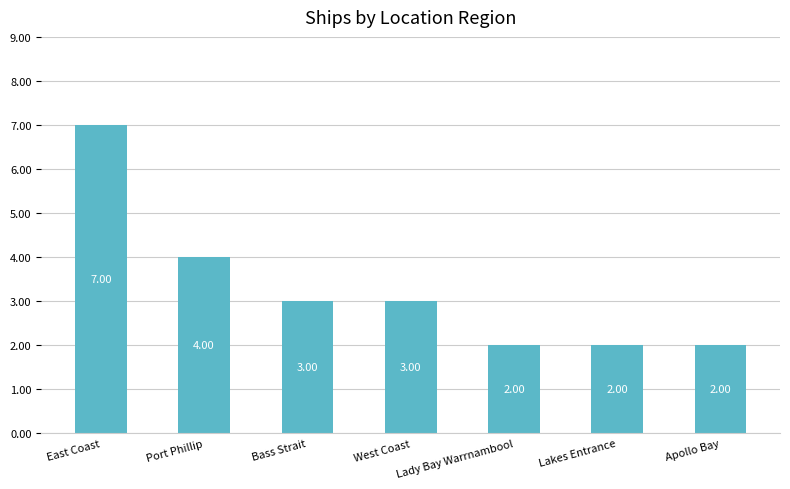

Reading right to left, transcribe all the data shown in this chart.

2	2	2	3	3	4	7